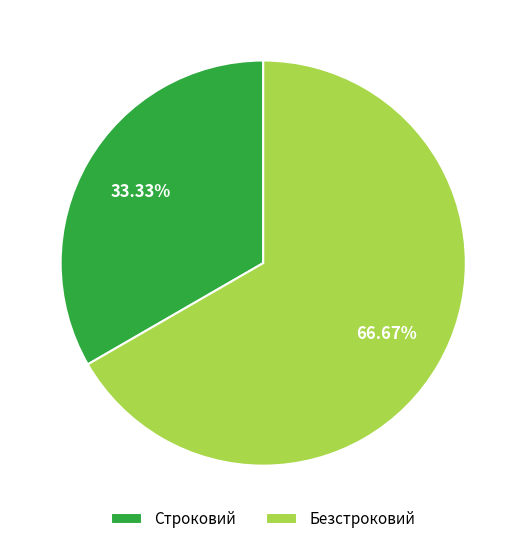

To the nearest percent, what is the combined percentage of Безстроковий and Строковий?

100%